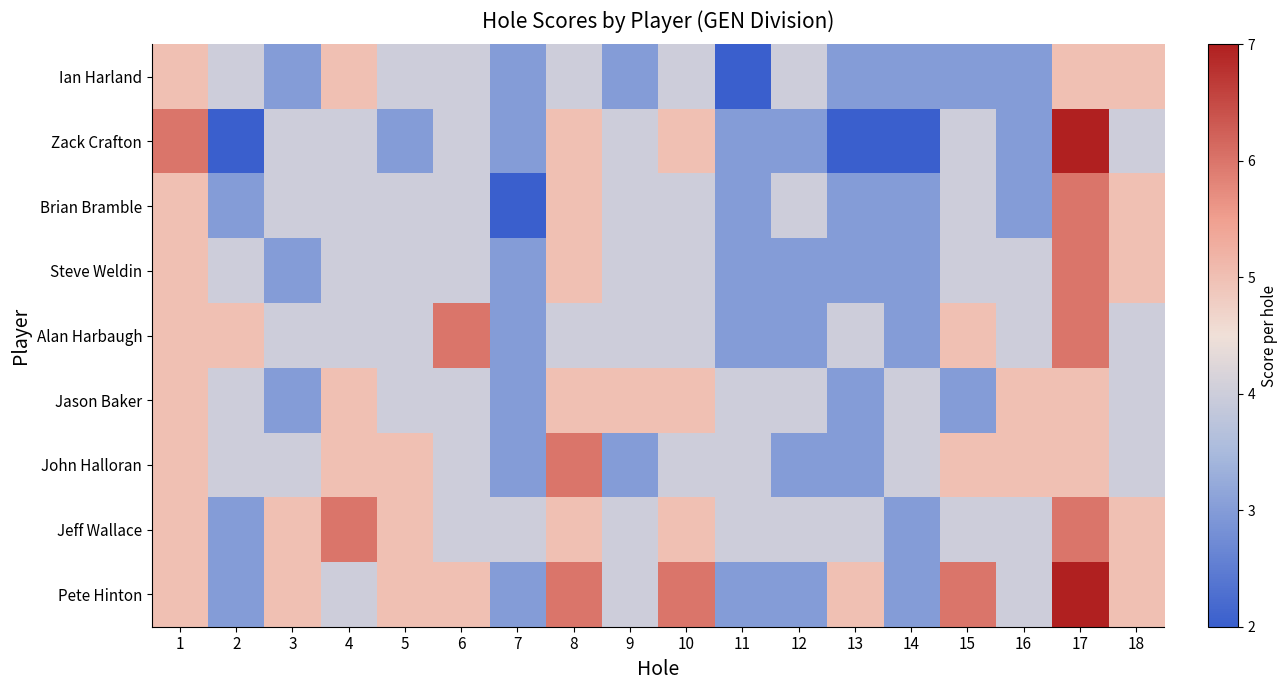

Which has a higher value, 11 or 18?

18